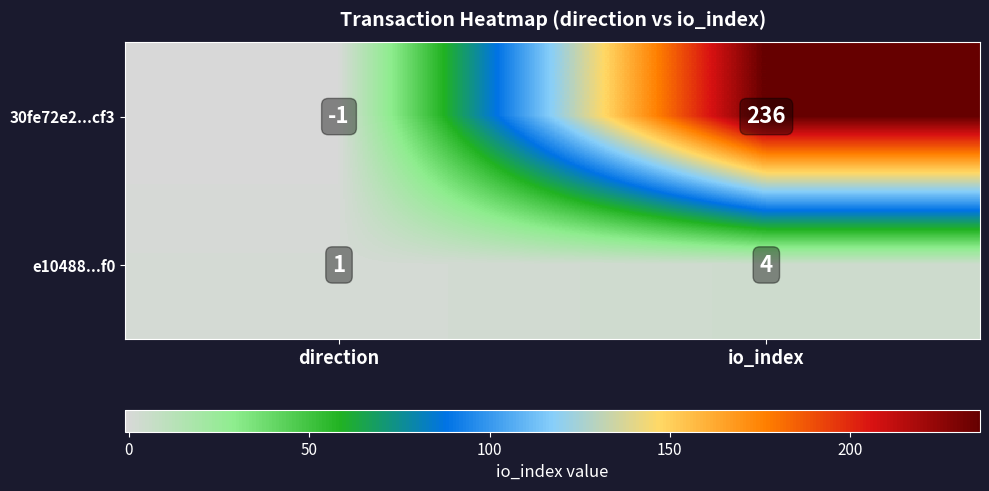

Reading left to right, transcribe all the data shown in this chart.

30fe72e2...cf3: -1	236
e10488...f0: 1	4